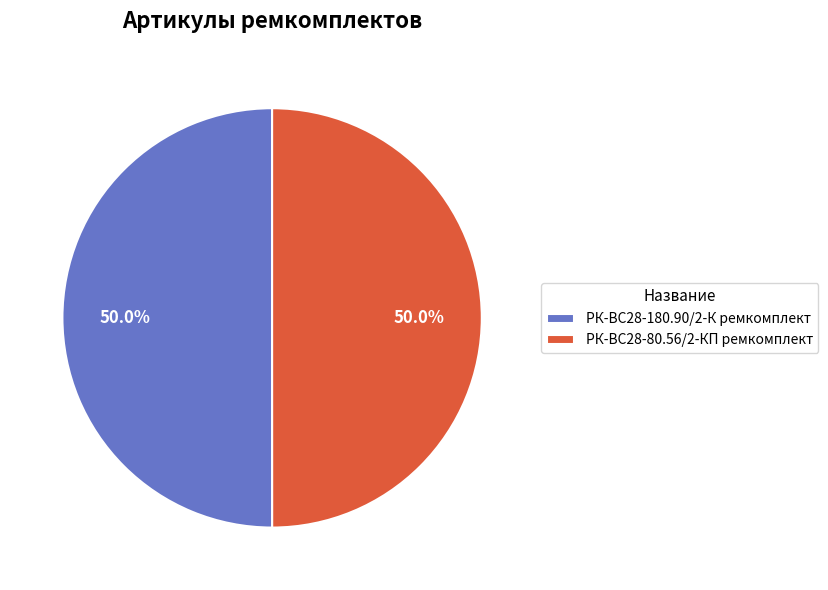

Approximately how many times larger is the value at РК-ВС28-80.56/2-КП ремкомплект compared to РК-ВС28-180.90/2-К ремкомплект?

1.0